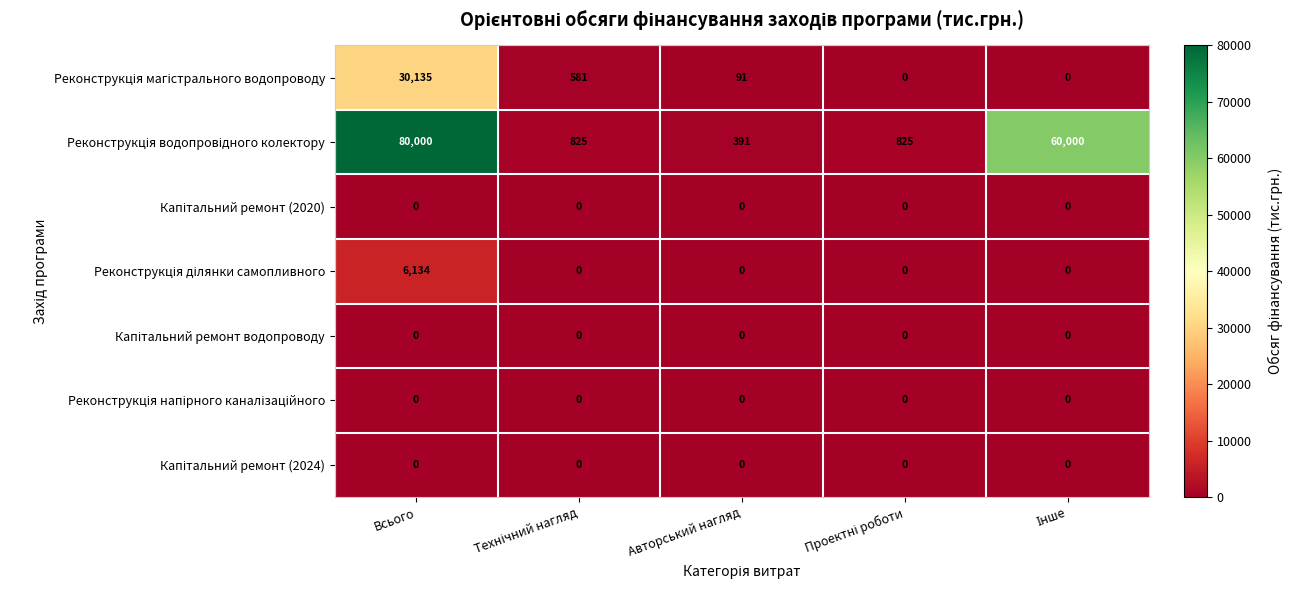

At which category is the sum across all series the highest?

Всього